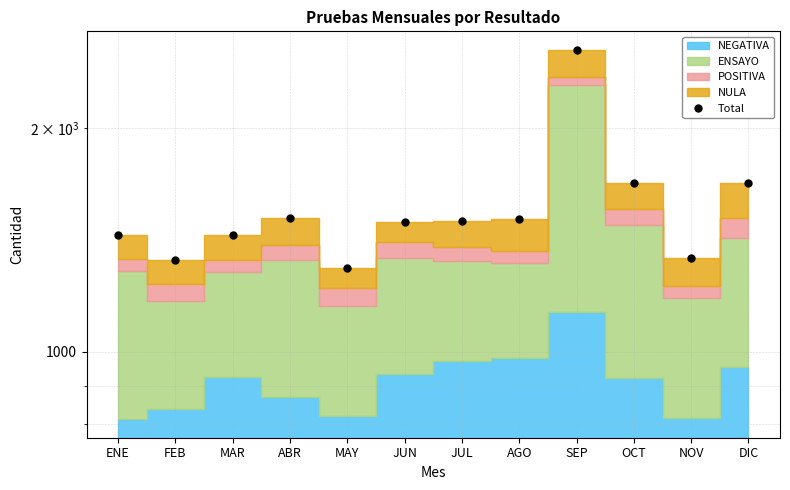

List the labels in order of value, largest first.

SEP, OCT, DIC, ABR, AGO, JUL, JUN, MAR, ENE, NOV, FEB, MAY